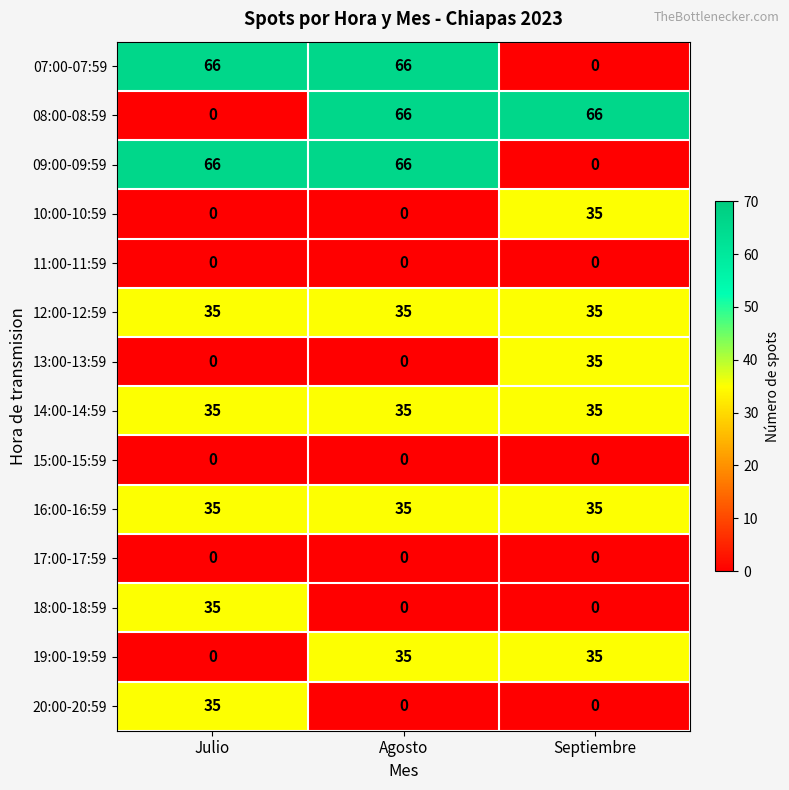

Read the 16:00-16:59 value at Septiembre.

35